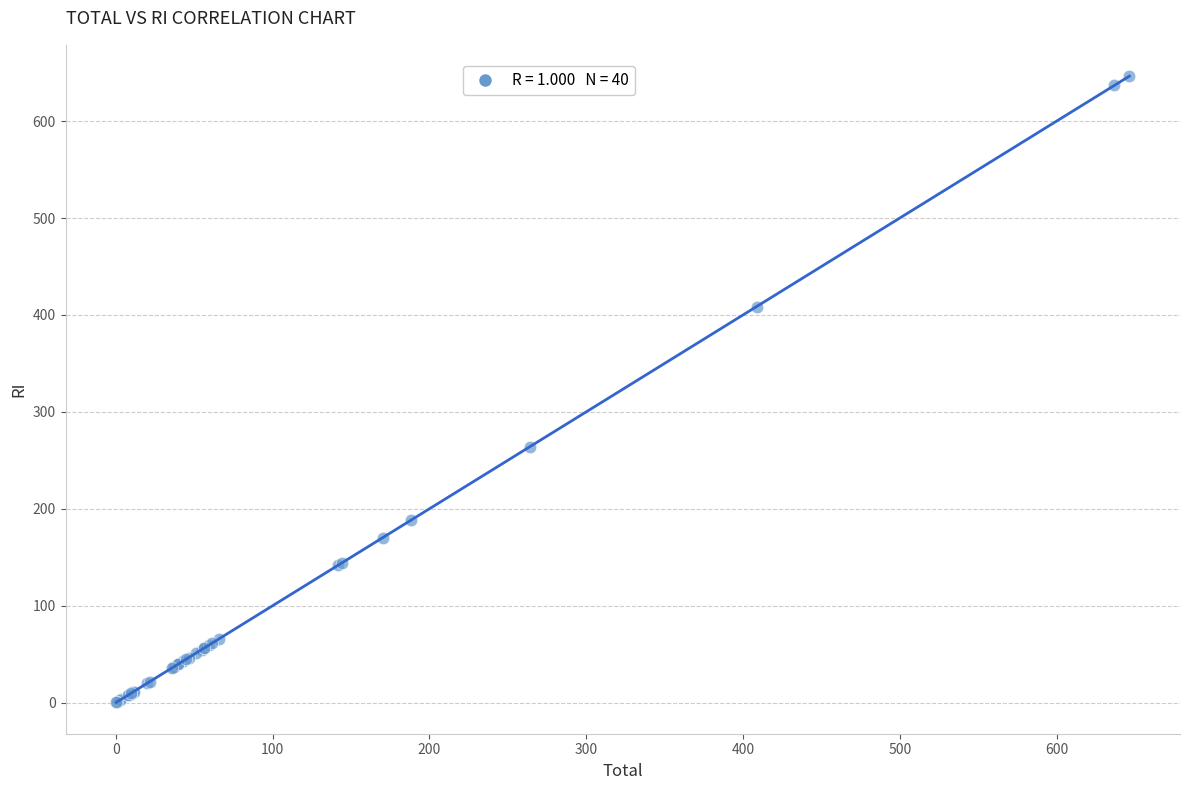

What Y value in the scatter plot is closest to 323?

263.9